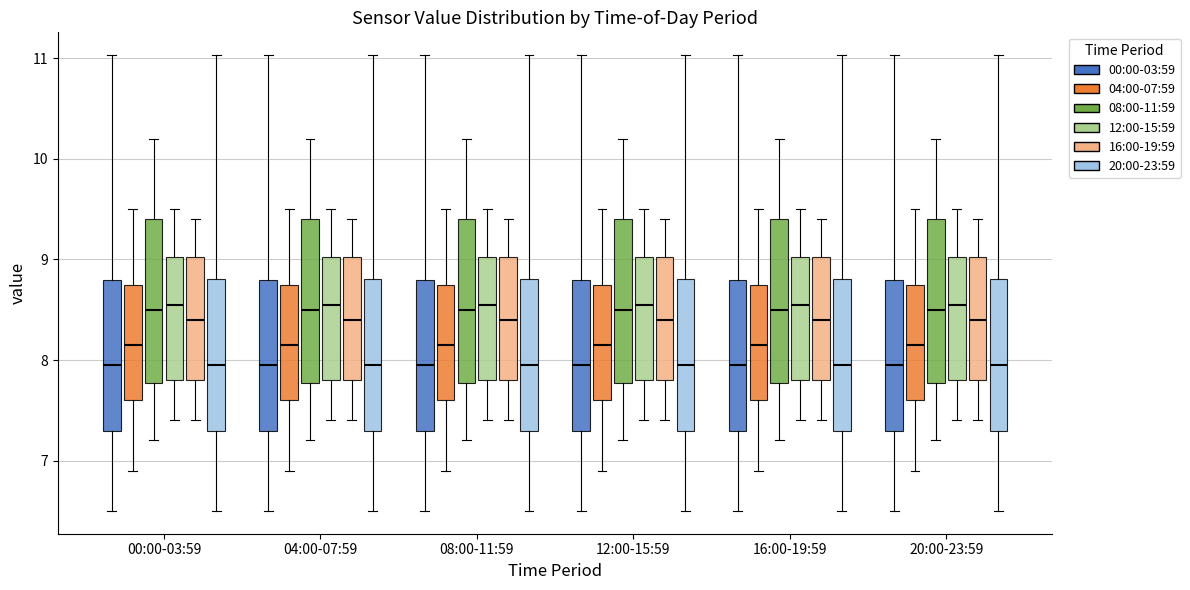

Reading left to right, read every box against the y-axis: the position of its median line, the range the box covers, and the ends of its whiskers. The values are not printed on the chart, so give them approximately, as read against the axis.

00:00-03:59 (00:00-03:59): median 8.0, box 7.3 to 8.8, whiskers 6.5 to 11.0
00:00-03:59 (04:00-07:59): median 8.2, box 7.6 to 8.8, whiskers 6.9 to 9.5
00:00-03:59 (08:00-11:59): median 8.5, box 7.8 to 9.4, whiskers 7.2 to 10.2
00:00-03:59 (12:00-15:59): median 8.6, box 7.8 to 9.0, whiskers 7.4 to 9.5
00:00-03:59 (16:00-19:59): median 8.4, box 7.8 to 9.0, whiskers 7.4 to 9.4
00:00-03:59 (20:00-23:59): median 8.0, box 7.3 to 8.8, whiskers 6.5 to 11.0
04:00-07:59 (00:00-03:59): median 8.0, box 7.3 to 8.8, whiskers 6.5 to 11.0
04:00-07:59 (04:00-07:59): median 8.2, box 7.6 to 8.8, whiskers 6.9 to 9.5
04:00-07:59 (08:00-11:59): median 8.5, box 7.8 to 9.4, whiskers 7.2 to 10.2
04:00-07:59 (12:00-15:59): median 8.6, box 7.8 to 9.0, whiskers 7.4 to 9.5
04:00-07:59 (16:00-19:59): median 8.4, box 7.8 to 9.0, whiskers 7.4 to 9.4
04:00-07:59 (20:00-23:59): median 8.0, box 7.3 to 8.8, whiskers 6.5 to 11.0
08:00-11:59 (00:00-03:59): median 8.0, box 7.3 to 8.8, whiskers 6.5 to 11.0
08:00-11:59 (04:00-07:59): median 8.2, box 7.6 to 8.8, whiskers 6.9 to 9.5
08:00-11:59 (08:00-11:59): median 8.5, box 7.8 to 9.4, whiskers 7.2 to 10.2
08:00-11:59 (12:00-15:59): median 8.6, box 7.8 to 9.0, whiskers 7.4 to 9.5
08:00-11:59 (16:00-19:59): median 8.4, box 7.8 to 9.0, whiskers 7.4 to 9.4
08:00-11:59 (20:00-23:59): median 8.0, box 7.3 to 8.8, whiskers 6.5 to 11.0
12:00-15:59 (00:00-03:59): median 8.0, box 7.3 to 8.8, whiskers 6.5 to 11.0
12:00-15:59 (04:00-07:59): median 8.2, box 7.6 to 8.8, whiskers 6.9 to 9.5
12:00-15:59 (08:00-11:59): median 8.5, box 7.8 to 9.4, whiskers 7.2 to 10.2
12:00-15:59 (12:00-15:59): median 8.6, box 7.8 to 9.0, whiskers 7.4 to 9.5
12:00-15:59 (16:00-19:59): median 8.4, box 7.8 to 9.0, whiskers 7.4 to 9.4
12:00-15:59 (20:00-23:59): median 8.0, box 7.3 to 8.8, whiskers 6.5 to 11.0
16:00-19:59 (00:00-03:59): median 8.0, box 7.3 to 8.8, whiskers 6.5 to 11.0
16:00-19:59 (04:00-07:59): median 8.2, box 7.6 to 8.8, whiskers 6.9 to 9.5
16:00-19:59 (08:00-11:59): median 8.5, box 7.8 to 9.4, whiskers 7.2 to 10.2
16:00-19:59 (12:00-15:59): median 8.6, box 7.8 to 9.0, whiskers 7.4 to 9.5
16:00-19:59 (16:00-19:59): median 8.4, box 7.8 to 9.0, whiskers 7.4 to 9.4
16:00-19:59 (20:00-23:59): median 8.0, box 7.3 to 8.8, whiskers 6.5 to 11.0
20:00-23:59 (00:00-03:59): median 8.0, box 7.3 to 8.8, whiskers 6.5 to 11.0
20:00-23:59 (04:00-07:59): median 8.2, box 7.6 to 8.8, whiskers 6.9 to 9.5
20:00-23:59 (08:00-11:59): median 8.5, box 7.8 to 9.4, whiskers 7.2 to 10.2
20:00-23:59 (12:00-15:59): median 8.6, box 7.8 to 9.0, whiskers 7.4 to 9.5
20:00-23:59 (16:00-19:59): median 8.4, box 7.8 to 9.0, whiskers 7.4 to 9.4
20:00-23:59 (20:00-23:59): median 8.0, box 7.3 to 8.8, whiskers 6.5 to 11.0